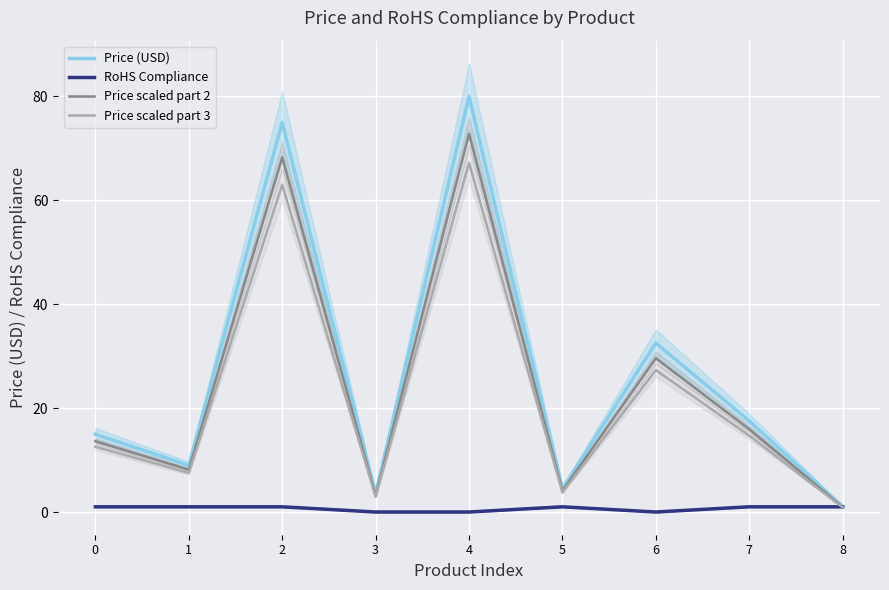

True or false: Price scaled part 3 and Price (USD) cross at least once.

False